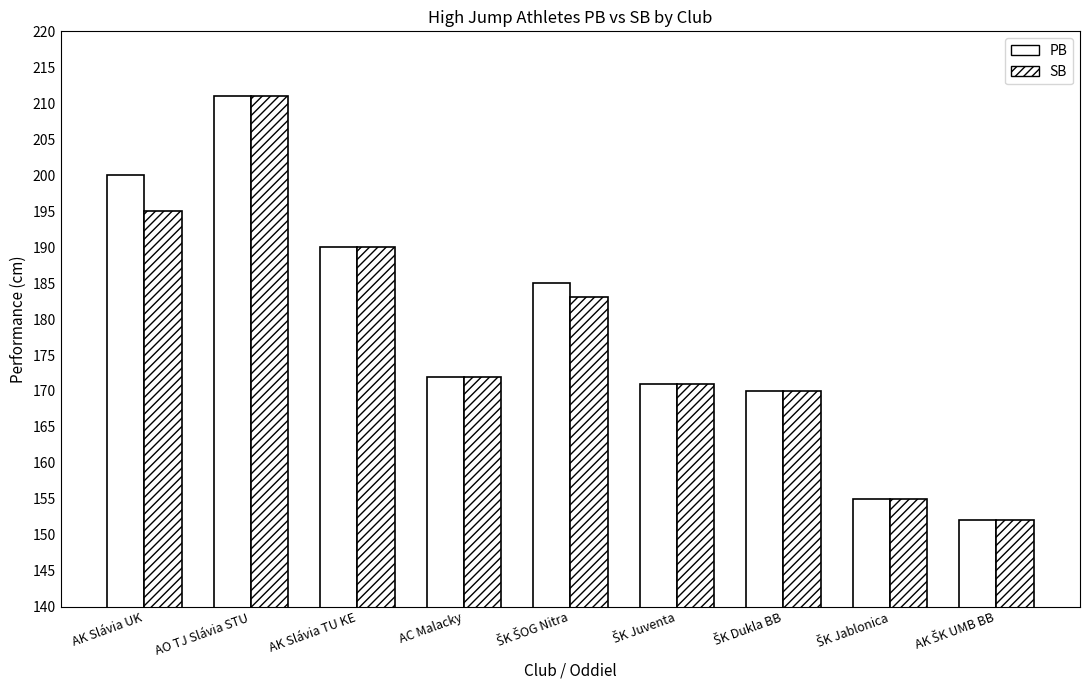

At which category is the sum across all series the highest?

AO TJ Slávia STU